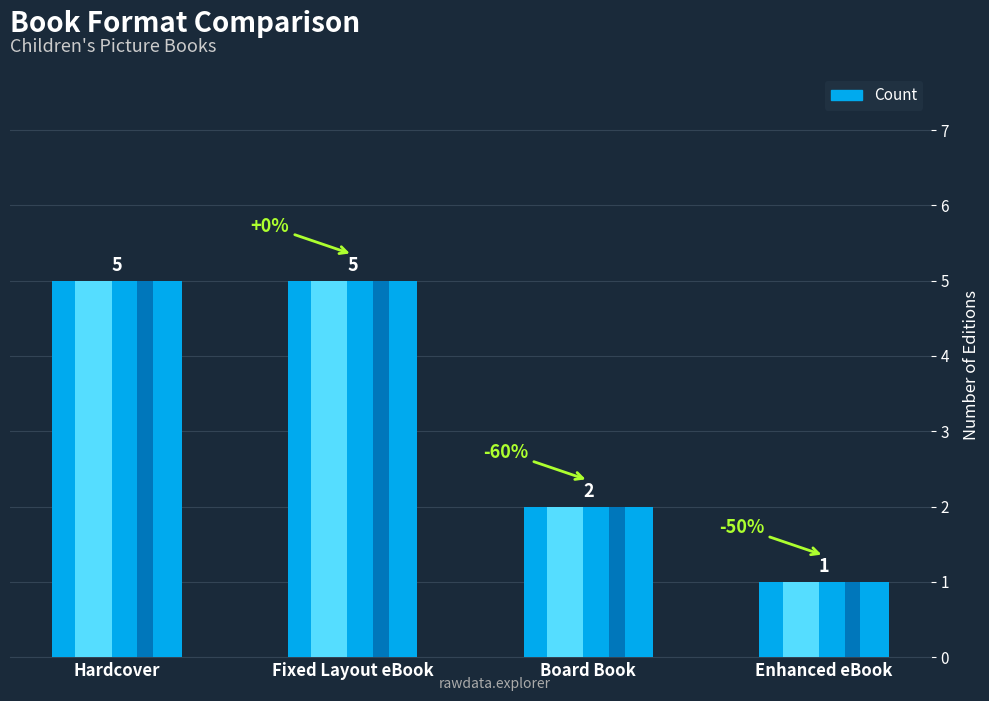

Reading right to left, extract all data points from this chart.

Enhanced eBook=1	Board Book=2	Fixed Layout eBook=5	Hardcover=5